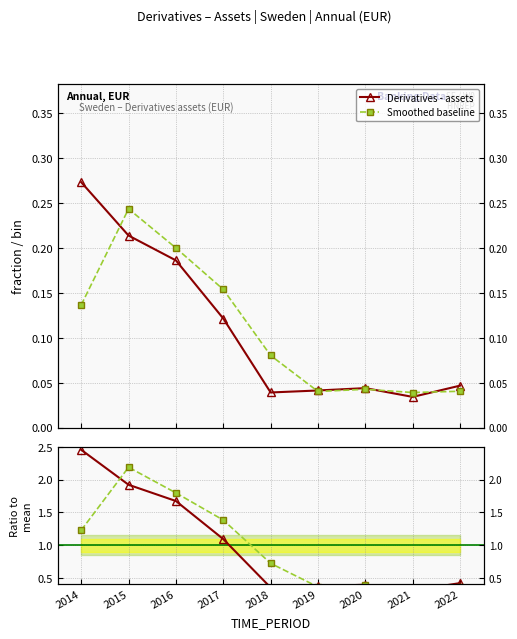

Does the chart display data point markers on the line(s)?

Yes